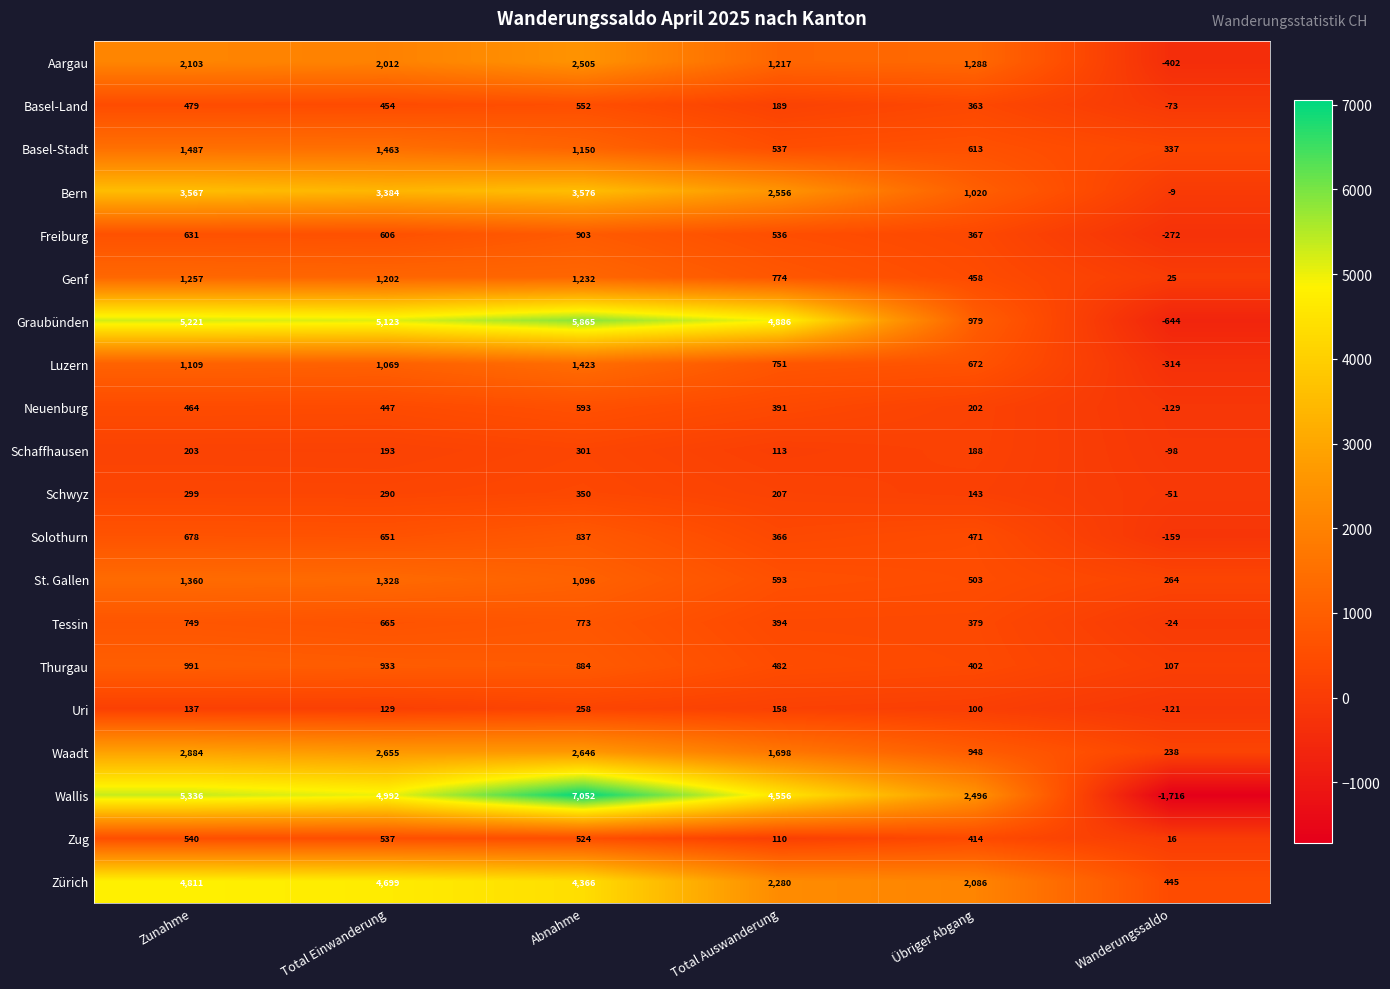

Between Total Einwanderung and Abnahme, which series saw the biggest shift?

Wallis